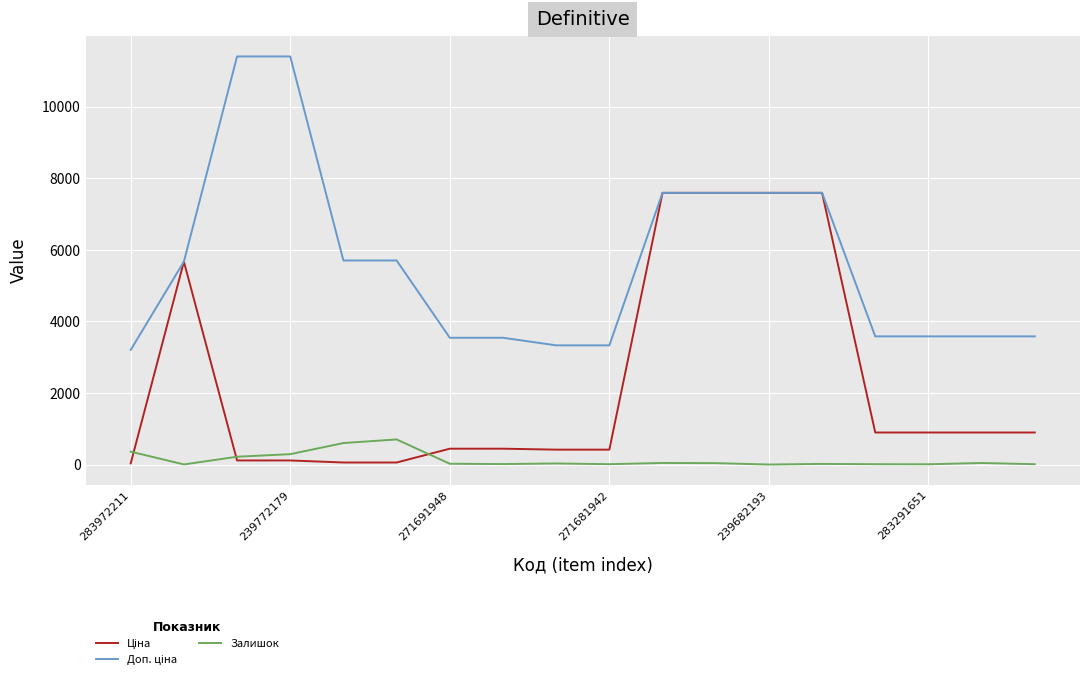

What is the maximum value shown in the chart?

11410.0